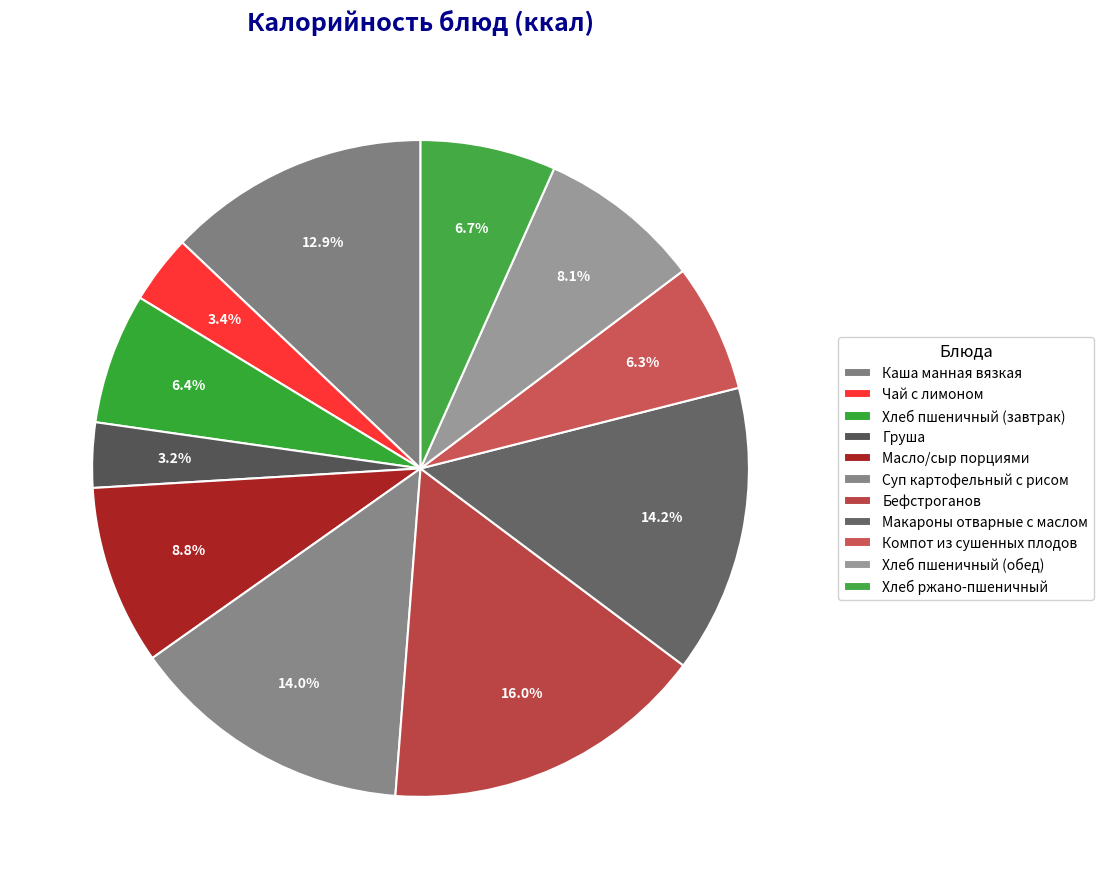

Count the number of slices in the pie.

11